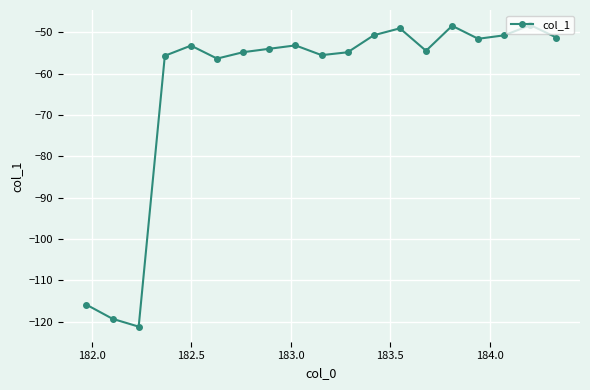

How many lines are shown in the chart?

1